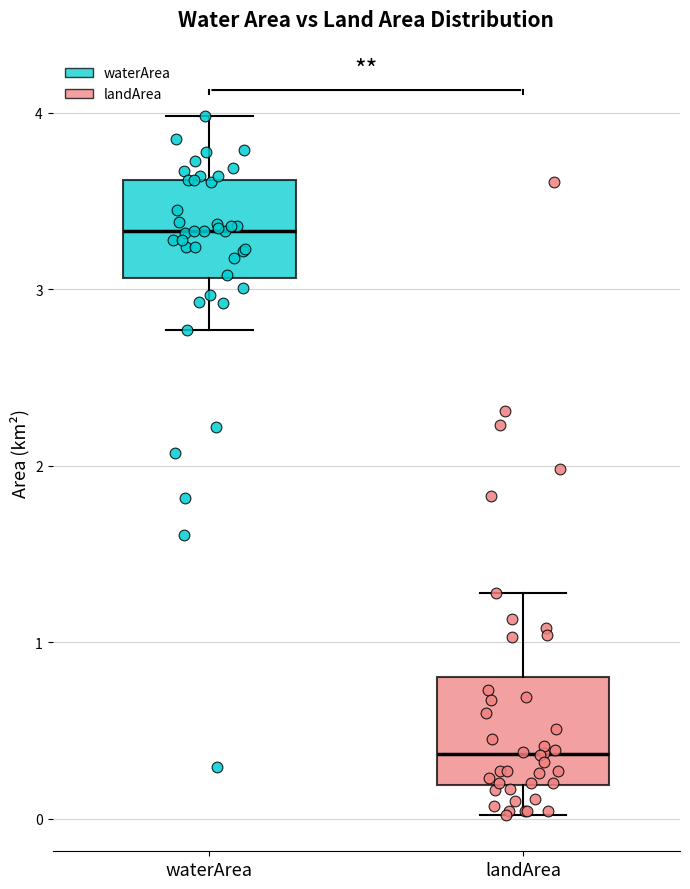

Reading left to right, transcribe this box plot: for each box, give where its median line is, the range the box spans, and where its two whiskers end, as read against the y-axis. The values are not printed on the chart, so give them approximately, as read against the axis.

waterArea: median 3.3, box 3.1 to 3.6, whiskers 2.8 to 4.0
landArea: median 0.4, box 0.2 to 0.8, whiskers 0.0 to 1.3